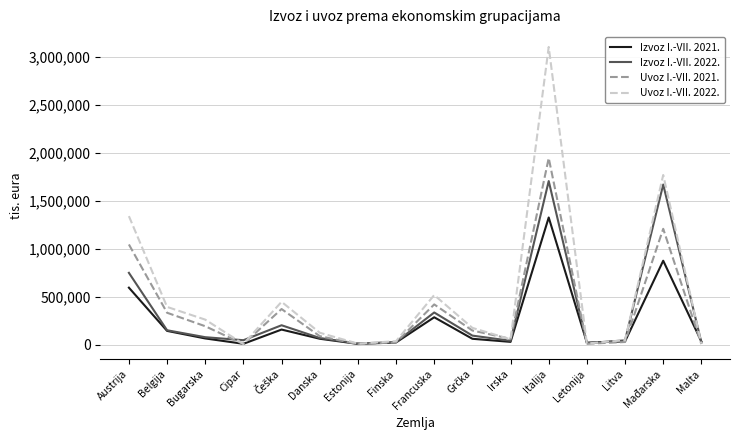

True or false: Izvoz I.-VII. 2022. has a value of 14725 at Letonija.

True